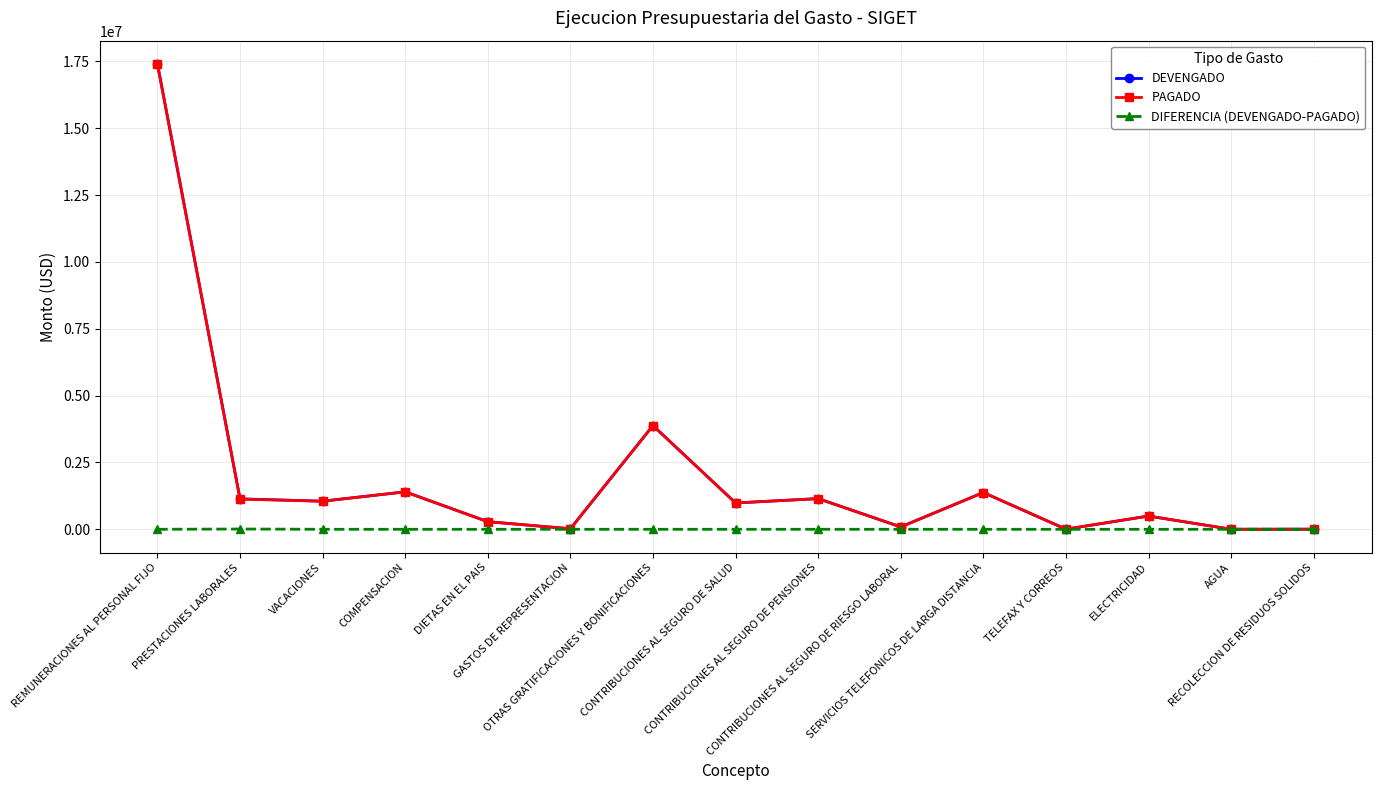

What position from the right is COMPENSACION?

12